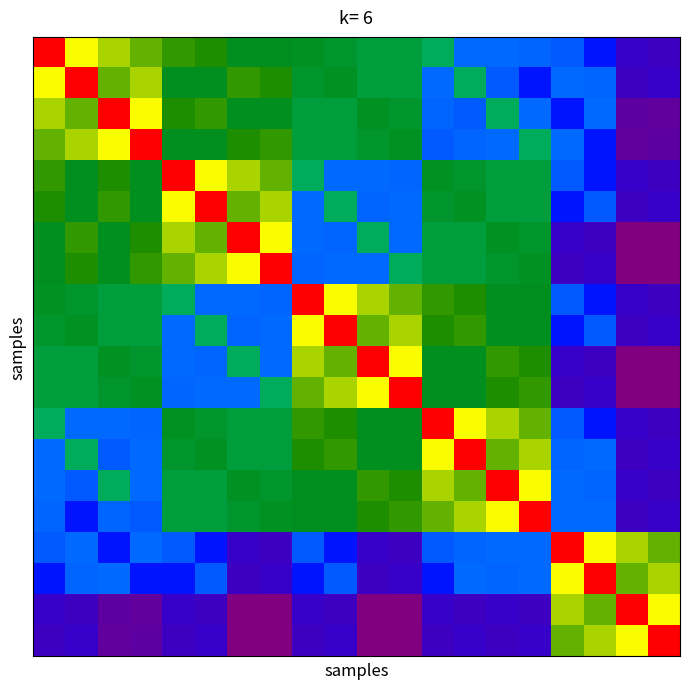

At how many categories does at least one series exceed 5680013?

20